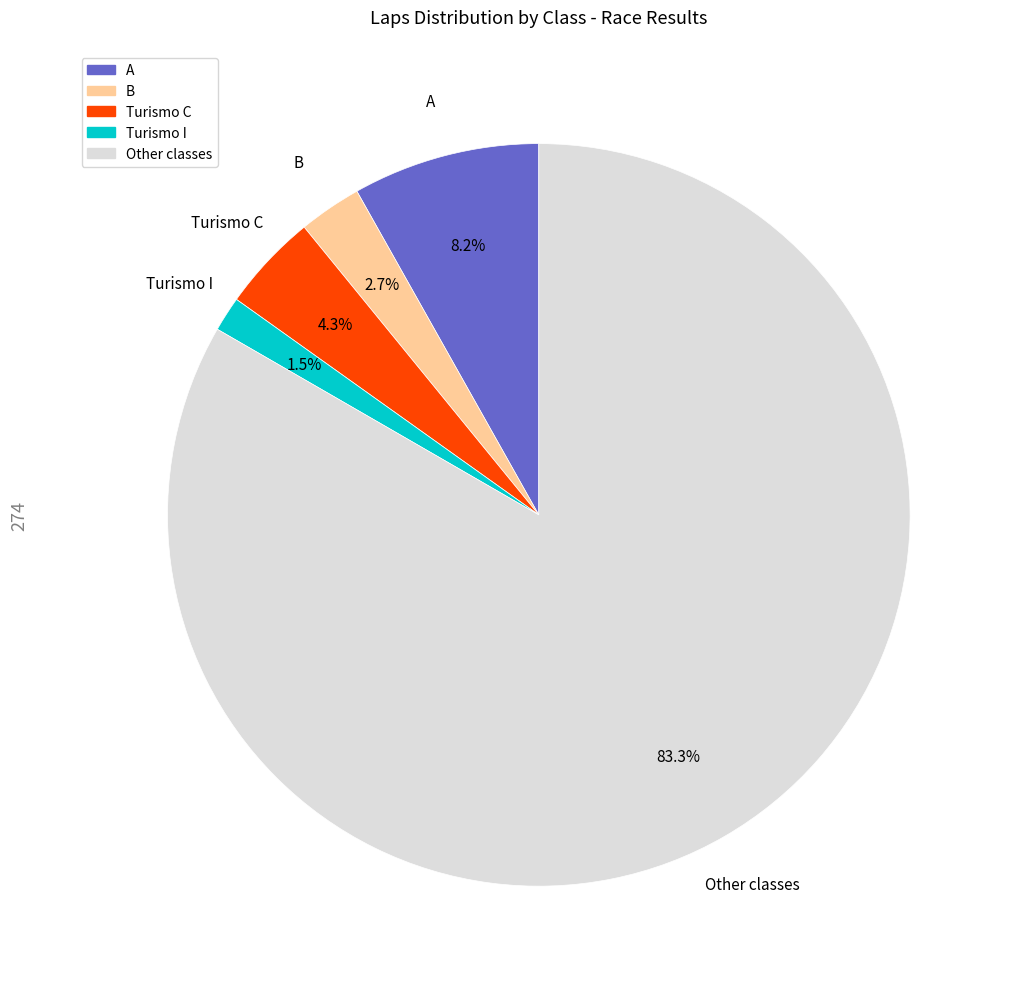

Is there a majority slice in this chart?

Yes